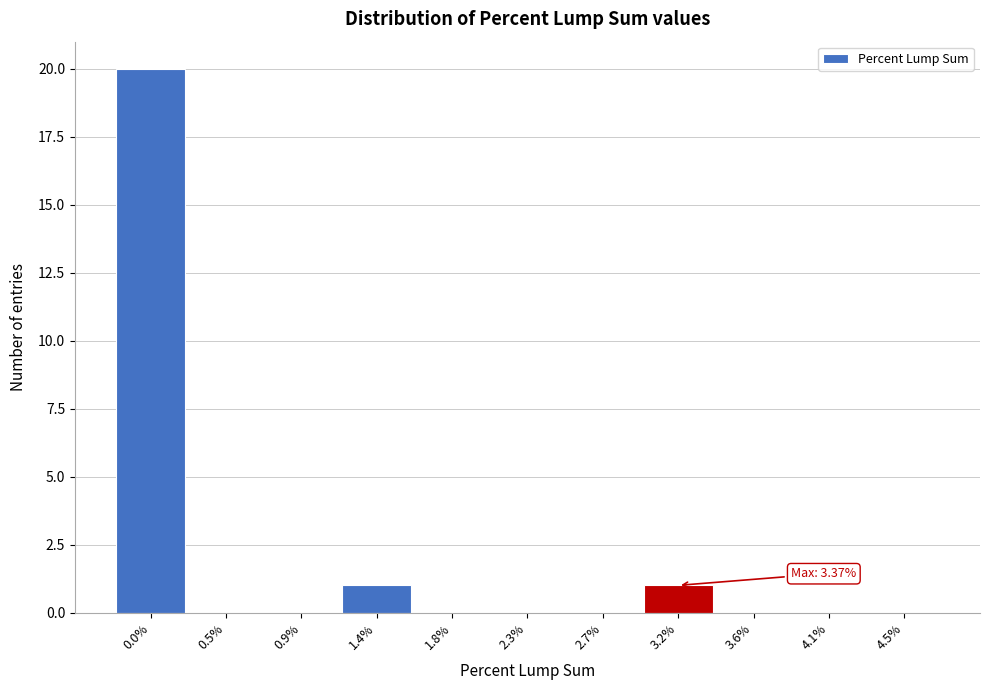

Reading left to right, list all the values displayed in this chart.

0.0%=20	0.5%=0	0.9%=0	1.4%=1	1.8%=0	2.3%=0	2.7%=0	3.2%=1	3.6%=0	4.1%=0	4.5%=0